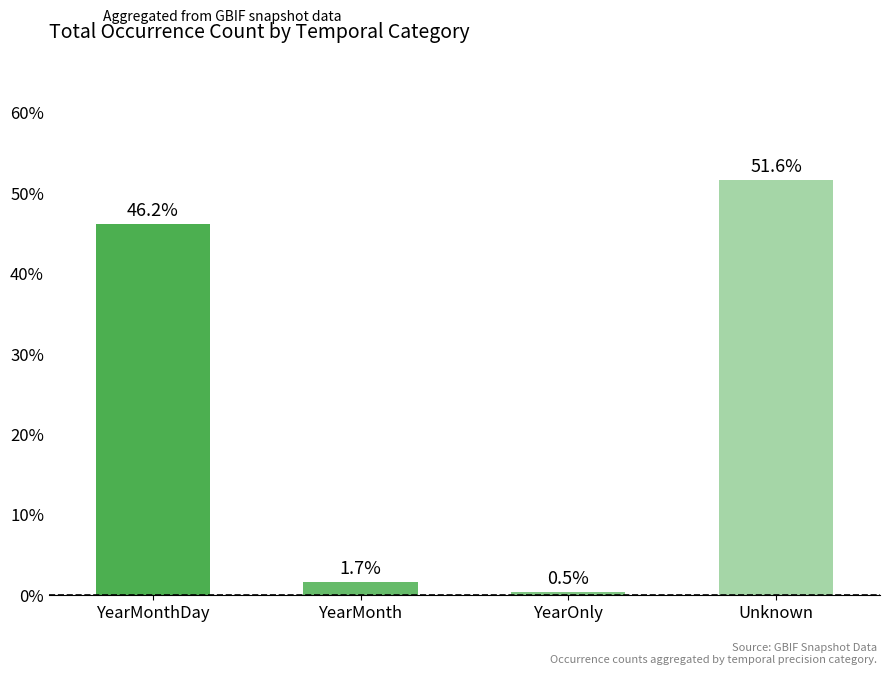

What position from the left is YearMonth?

2